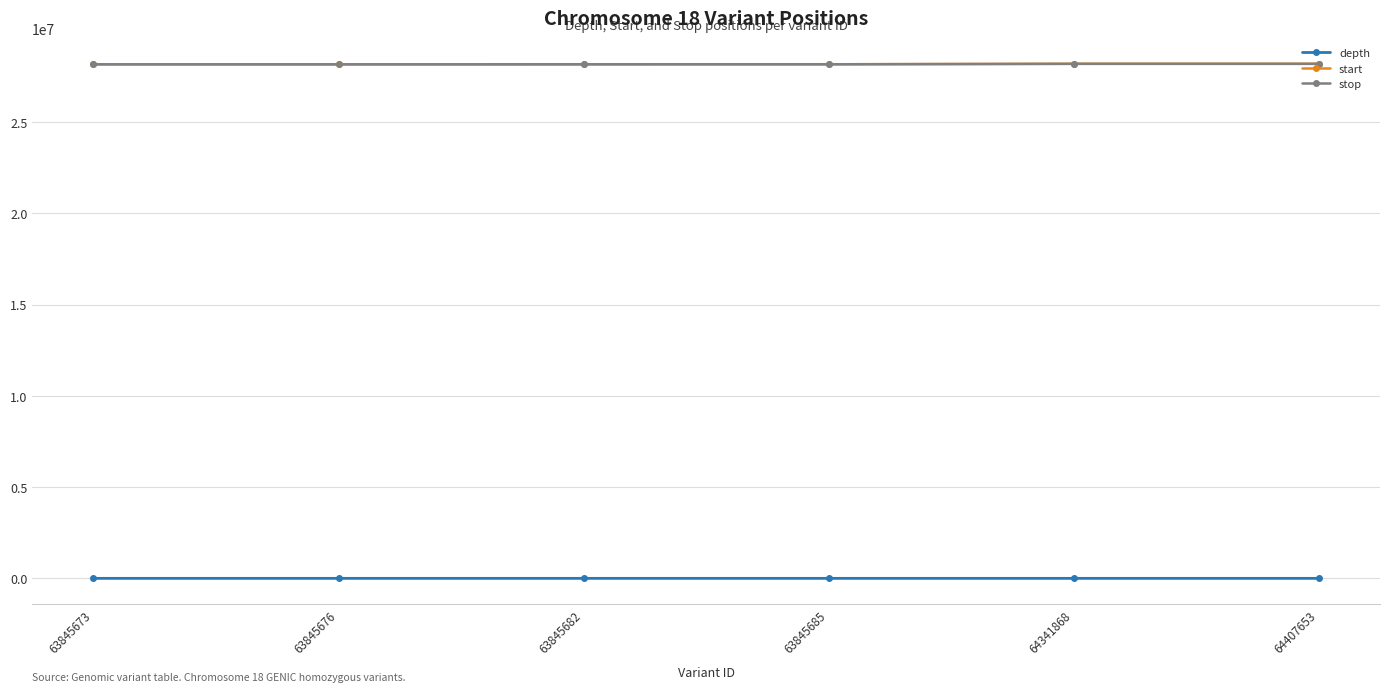

The depth series shows 6 at 63845676. True or false?

True